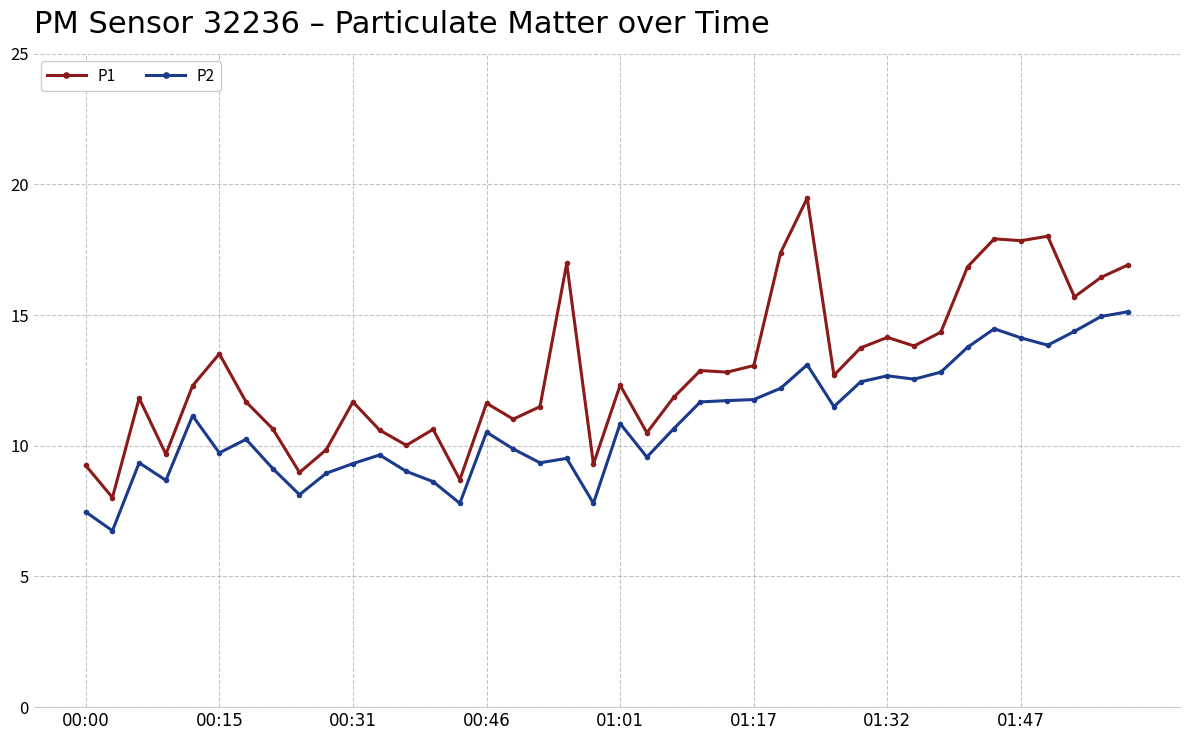

True or false: P1 and P2 intersect in this chart.

False